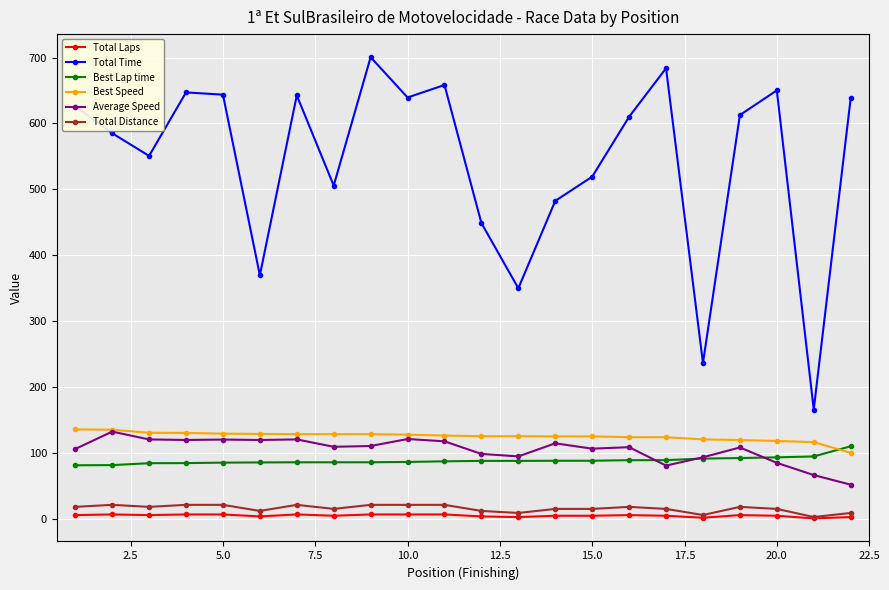

True or false: Total Distance and Average Speed cross at least once.

False